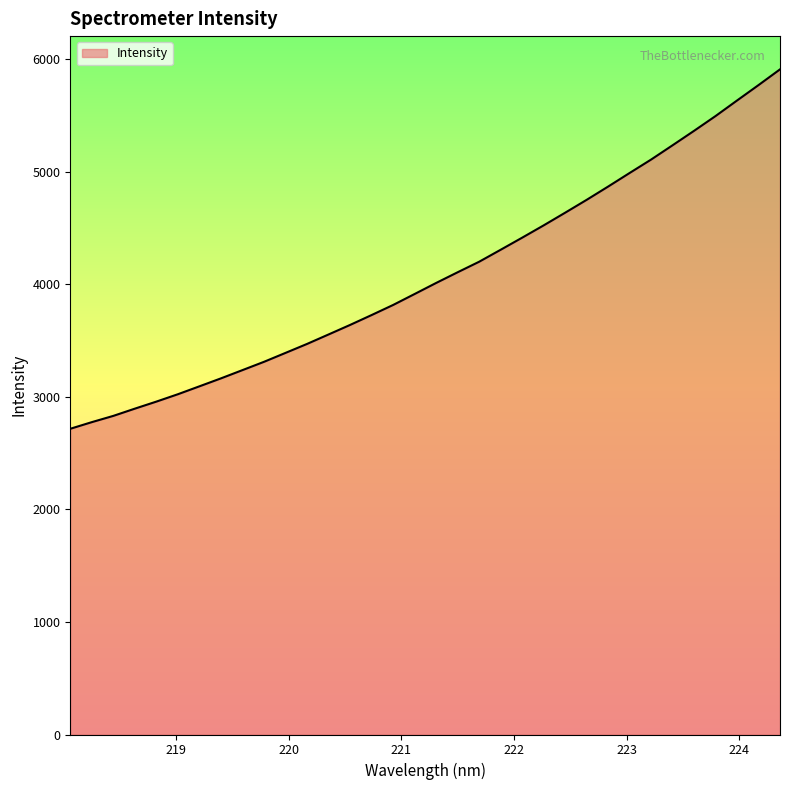

What is the difference between the maximum and minimum values?

3194.7